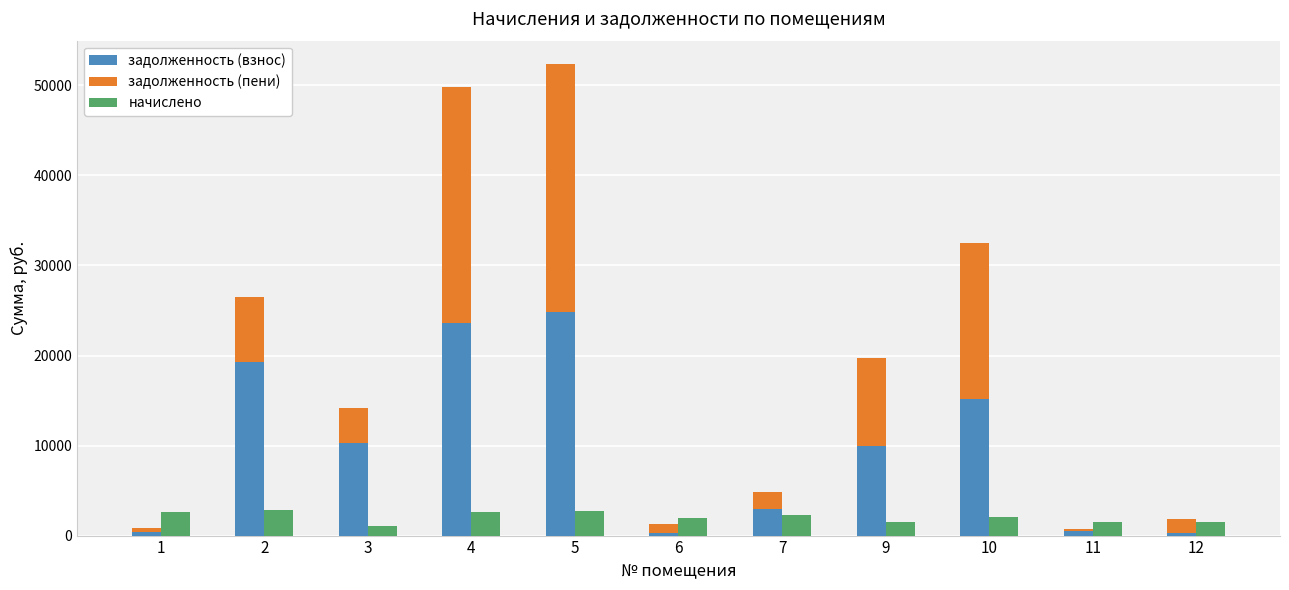

What is the highest value of the задолженность (взнос) series?

24788.5